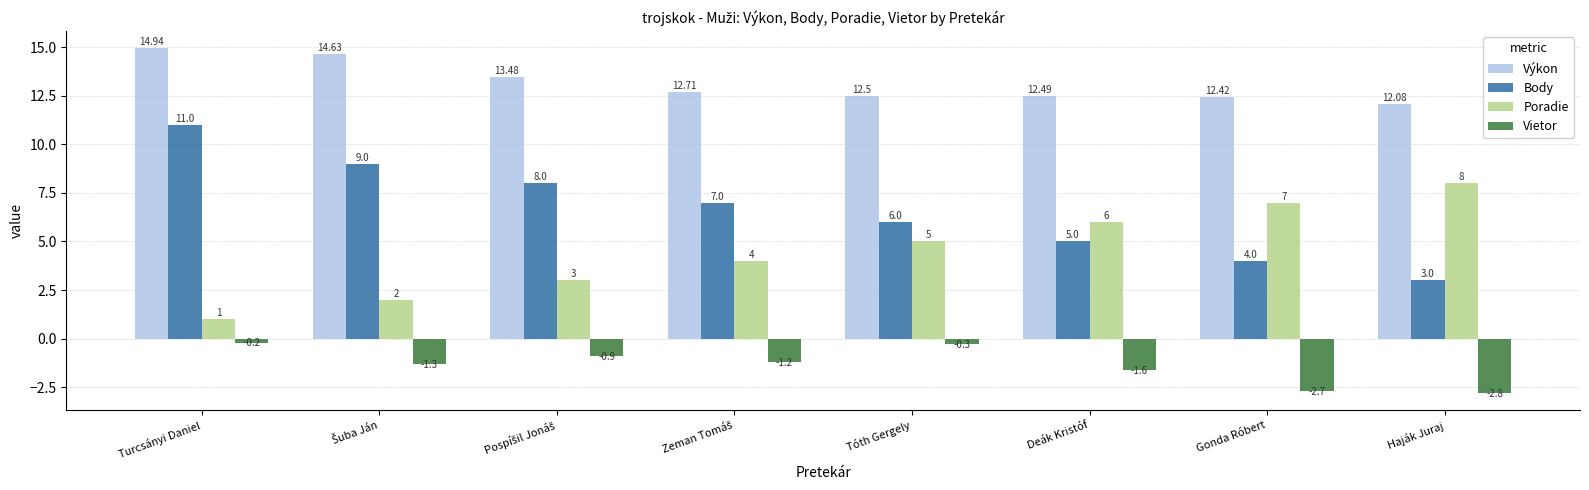

Reading right to left, transcribe all the data shown in this chart.

Výkon: 12.1	12.4	12.5	12.5	12.7	13.5	14.6	14.9
Body: 3.0	4.0	5.0	6.0	7.0	8.0	9.0	11.0
Poradie: 8.0	7.0	6.0	5.0	4.0	3.0	2.0	1.0
Vietor: -2.8	-2.7	-1.6	-0.3	-1.2	-0.9	-1.3	-0.2